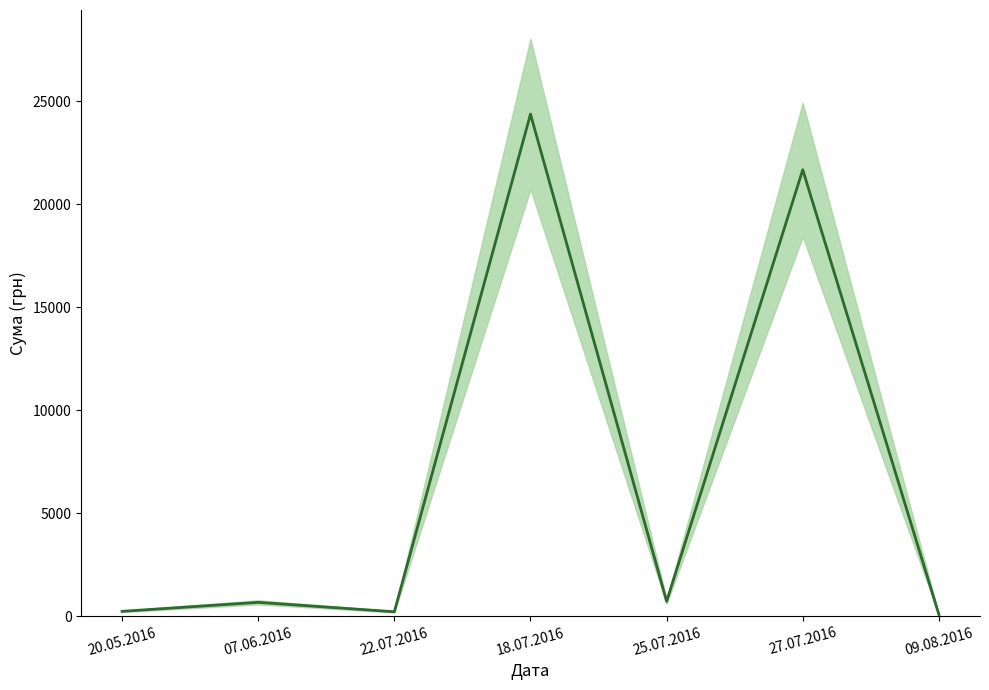

List the labels in order of value, smallest first.

09.08.2016, 22.07.2016, 20.05.2016, 07.06.2016, 25.07.2016, 27.07.2016, 18.07.2016